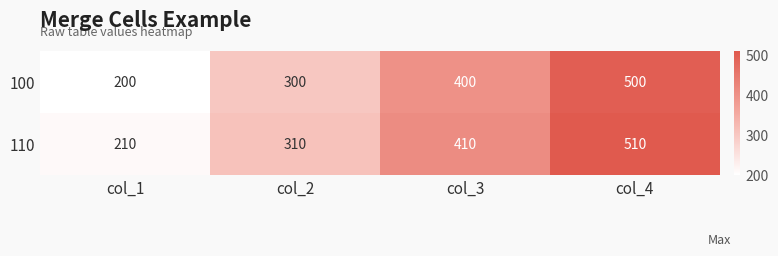

What is the difference between the highest and lowest values at col_2?

10